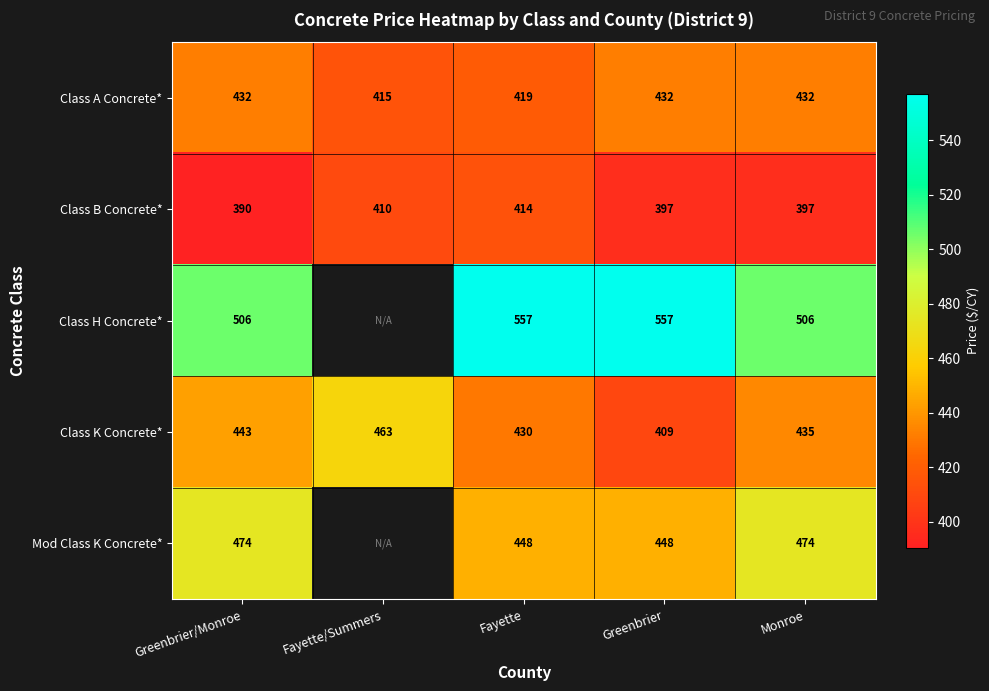

How many series are shown in this chart?

5